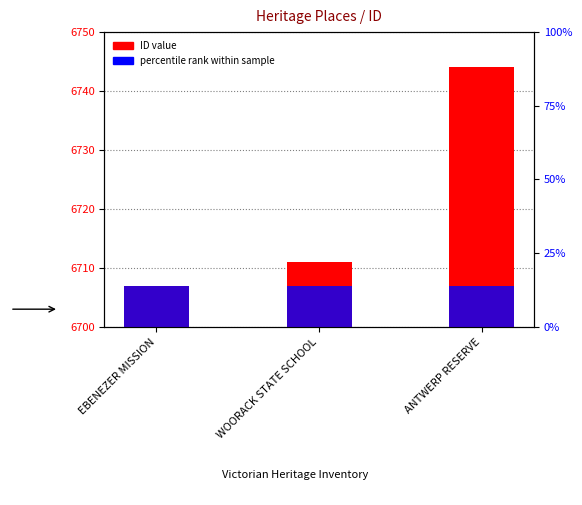

Which series has the largest total across all categories?

ID value